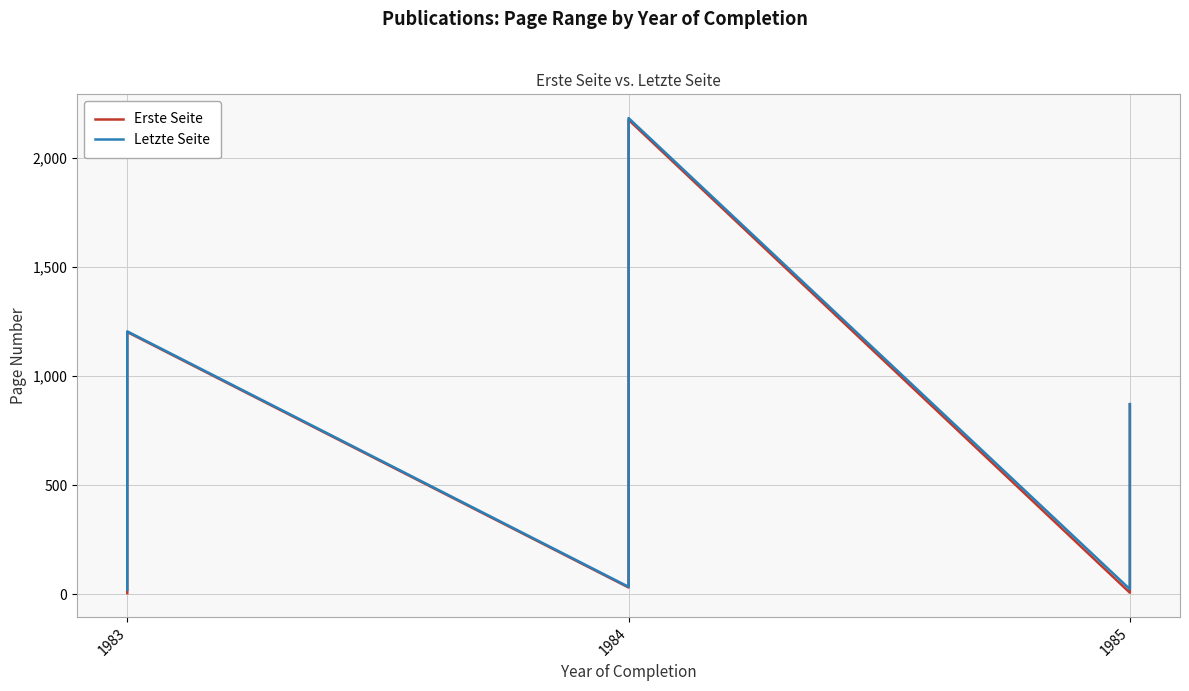

True or false: Letzte Seite has a value of 148 at 1984.

False